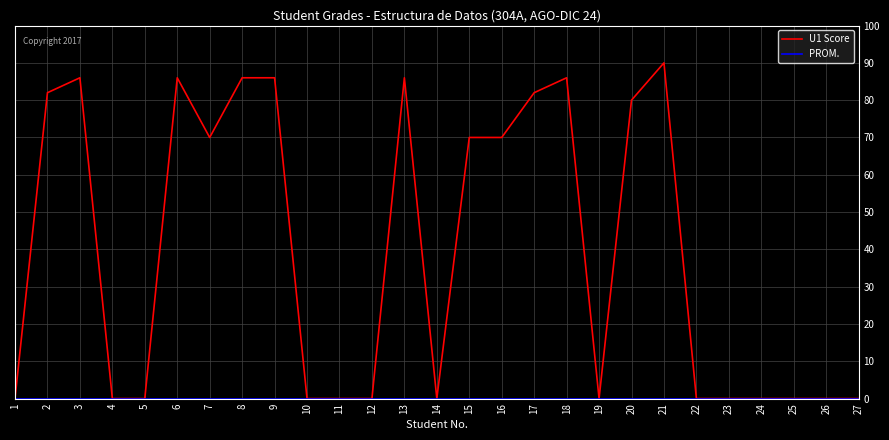

Which series has the largest total across all categories?

U1 Score